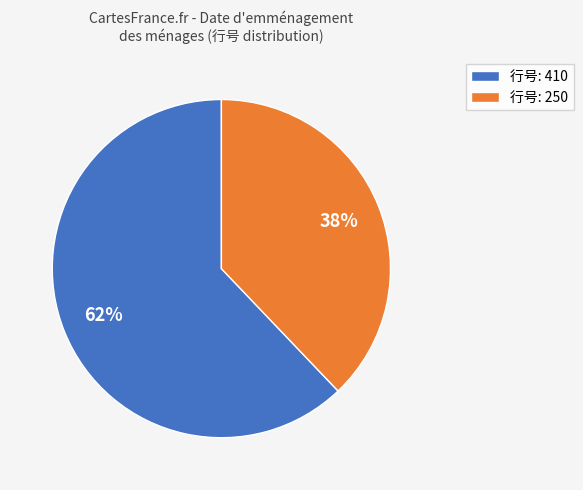

How many segments does this pie chart have?

2